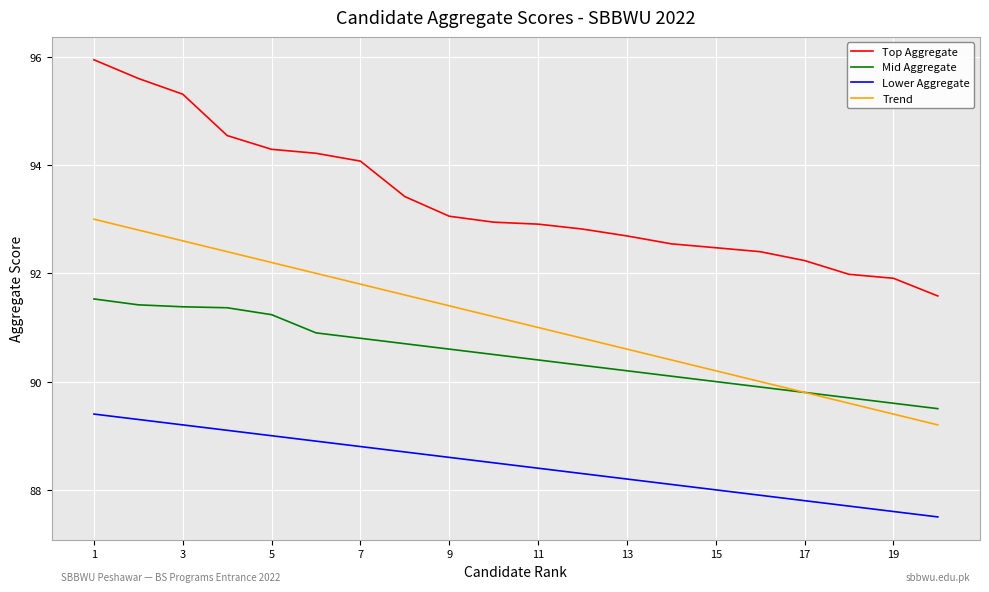

Rank the series by their maximum value, from lowest to highest.

Lower Aggregate, Mid Aggregate, Trend, Top Aggregate